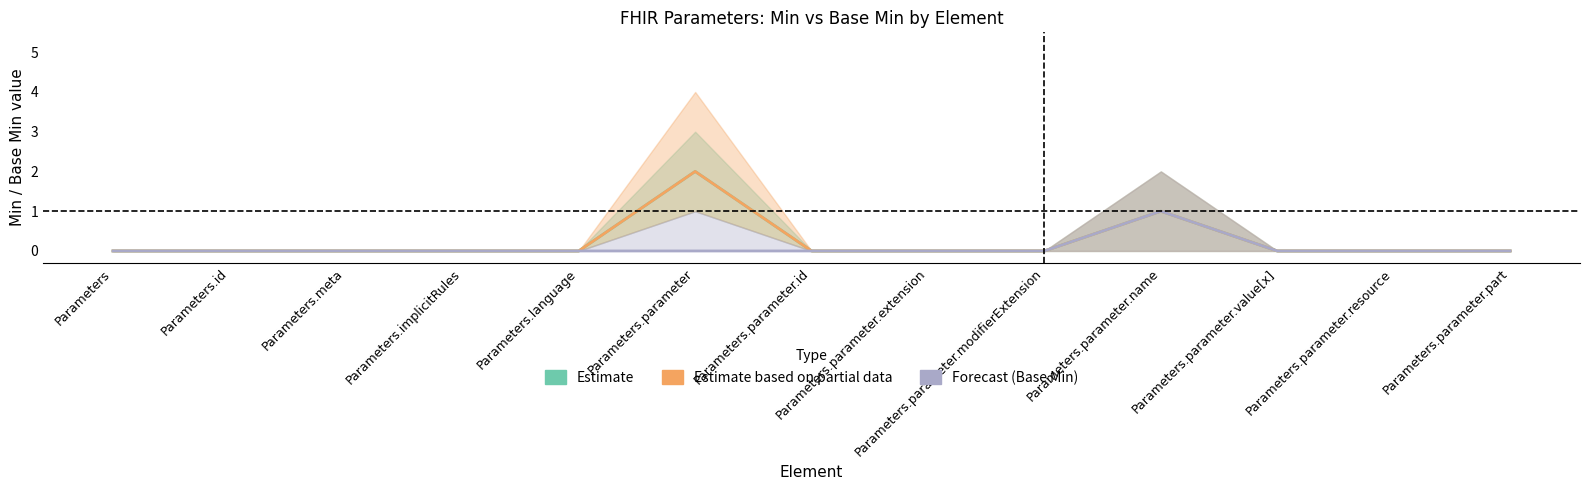

Reading left to right, extract all data points from this chart.

Estimate: 0	0	0	0	0	2	0	0	0	1	0	0	0
Estimate based on partial data: 0	0	0	0	0	2	0	0	0	1	0	0	0
Base Min (Forecast): 0	0	0	0	0	0	0	0	0	1	0	0	0